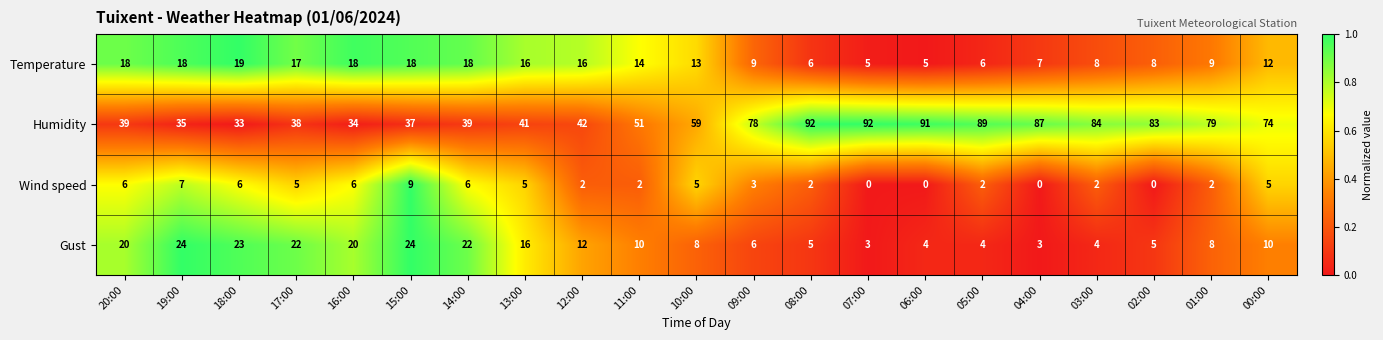

Is it true that Wind speed equals 2 at 18:00?

False